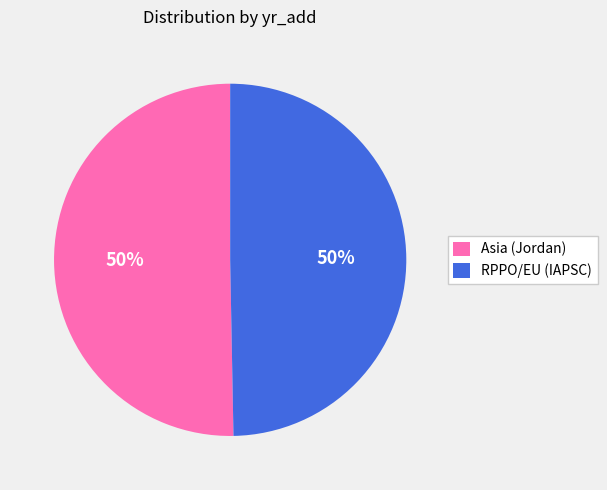

How many segments does this pie chart have?

2